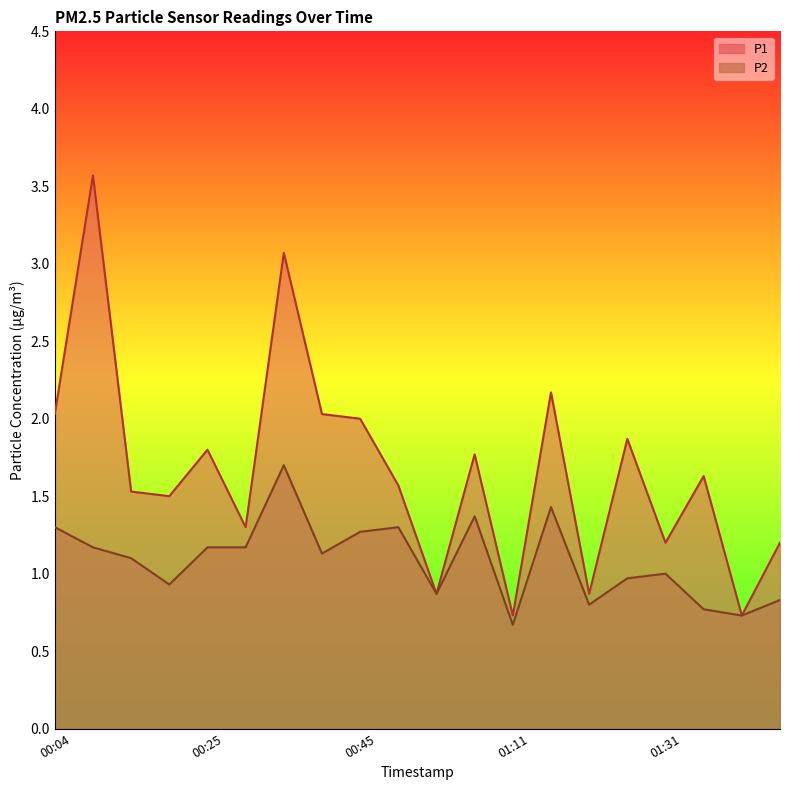

Reading left to right, transcribe all the data shown in this chart.

P1: 00:04=2.0	00:09=3.6	00:14=1.5	00:19=1.5	00:25=1.8	00:30=1.3	00:35=3.1	00:40=2.0	00:45=2.0	00:50=1.6	01:00=0.9	01:05=1.8	01:11=0.7	01:15=2.2	01:21=0.9	01:26=1.9	01:31=1.2	01:36=1.6	01:41=0.7	01:46=1.2
P2: 00:04=1.3	00:09=1.2	00:14=1.1	00:19=0.9	00:25=1.2	00:30=1.2	00:35=1.7	00:40=1.1	00:45=1.3	00:50=1.3	01:00=0.9	01:05=1.4	01:11=0.7	01:15=1.4	01:21=0.8	01:26=1.0	01:31=1.0	01:36=0.8	01:41=0.7	01:46=0.8